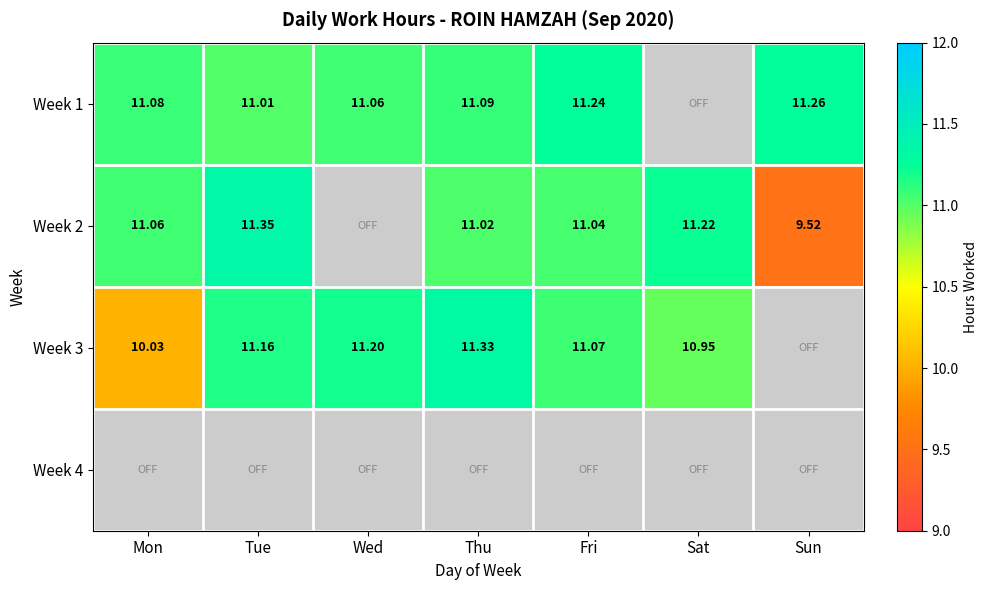

Between Thu and Sat, which series saw the biggest shift?

Week 3